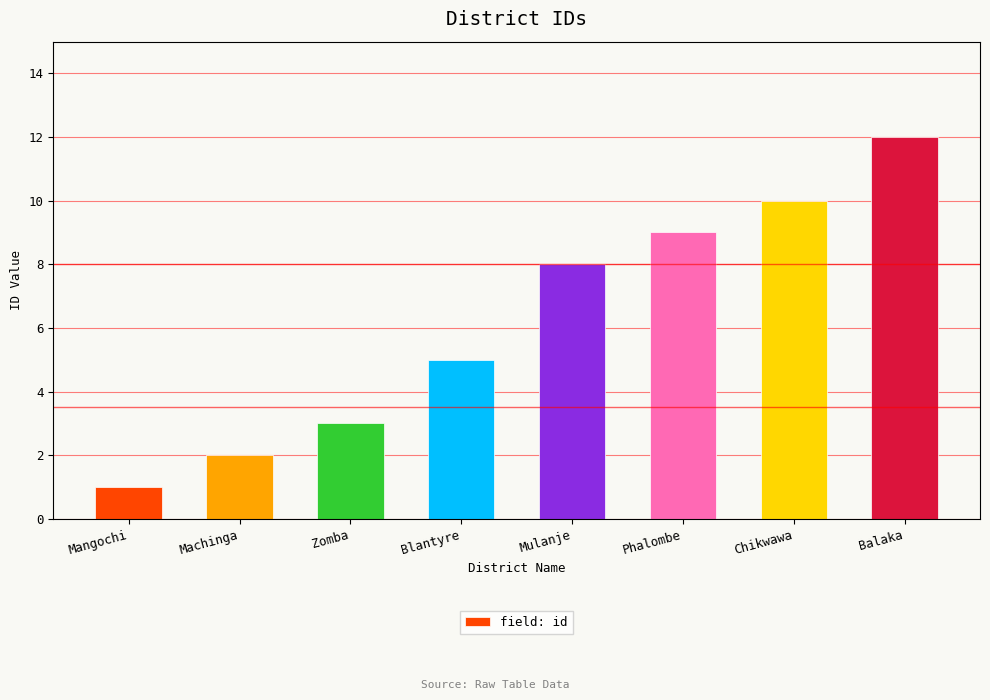

What is the difference between the maximum and minimum values?

11